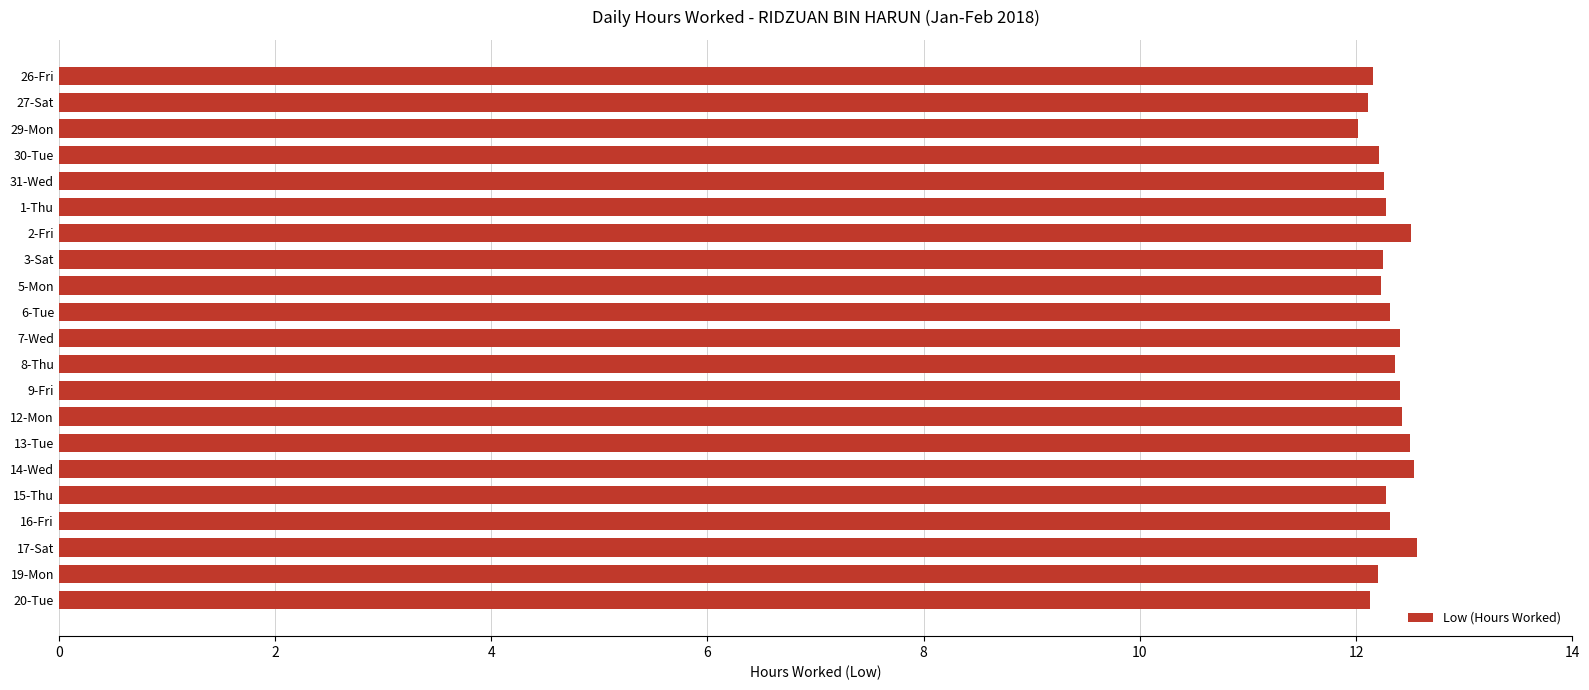

The value at 27-Sat is 12.1. True or false?

True